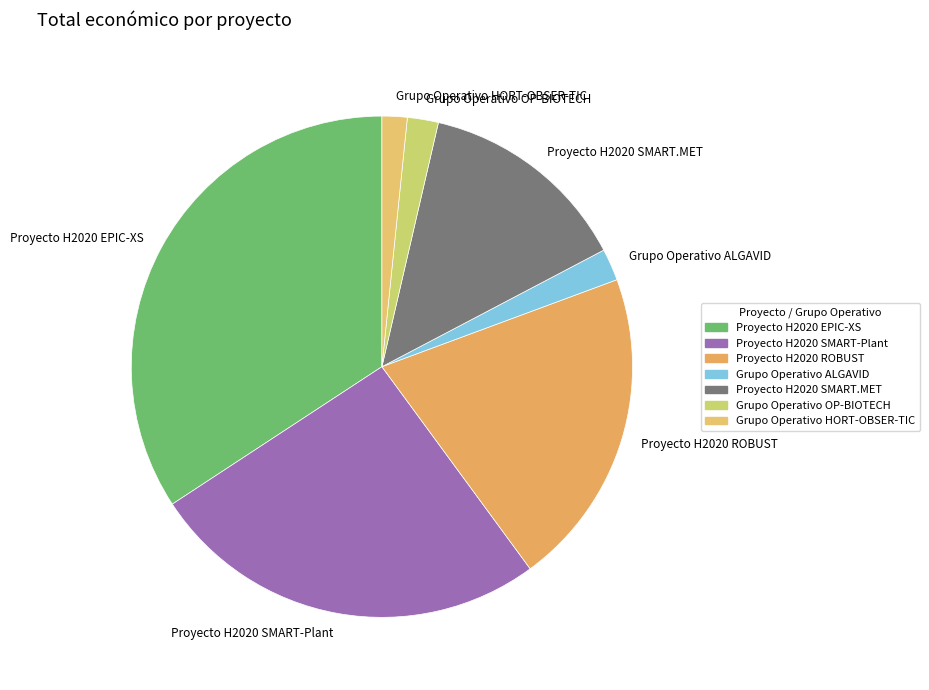

Between Proyecto H2020 SMART-Plant and Grupo Operativo ALGAVID, which is larger?

Proyecto H2020 SMART-Plant